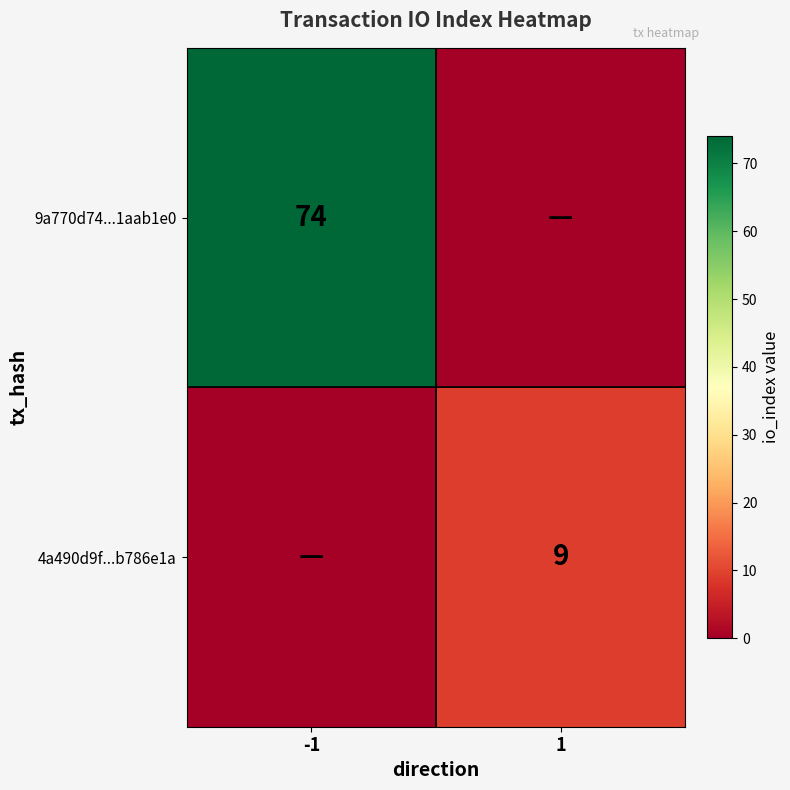

The value of 9a770d74...1aab1e0 at -1 is 74. True or false?

True